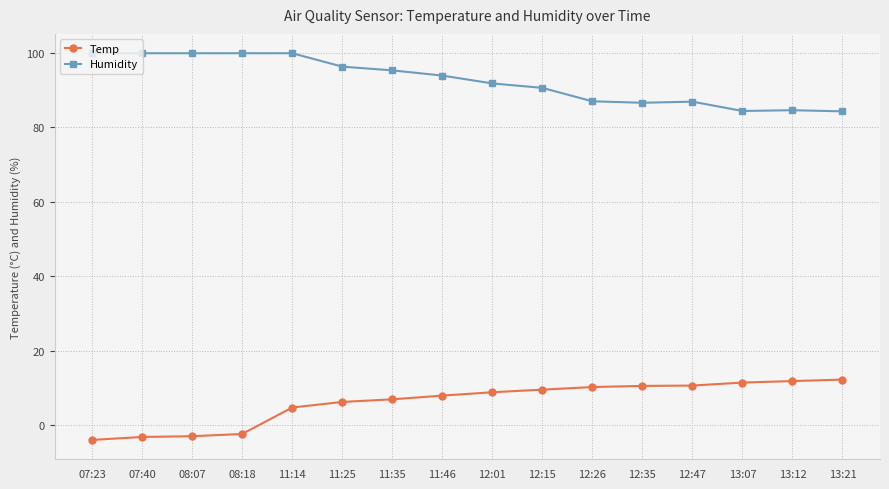

True or false: Humidity and Temp intersect in this chart.

False